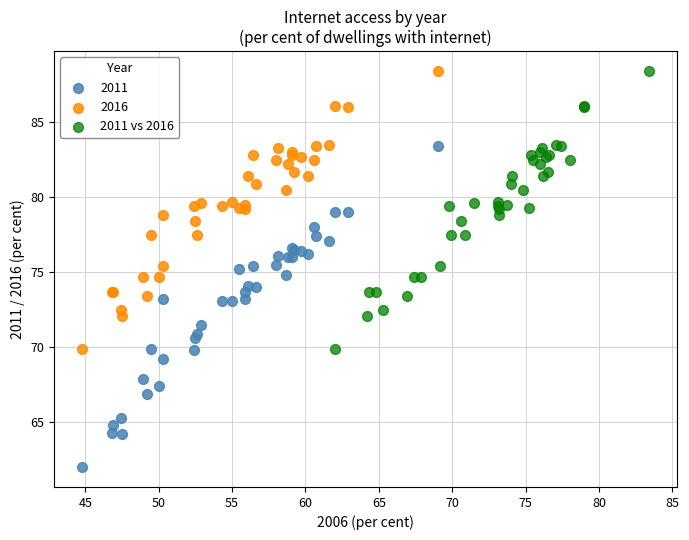

Which series has the widest spread of Y values?

2011